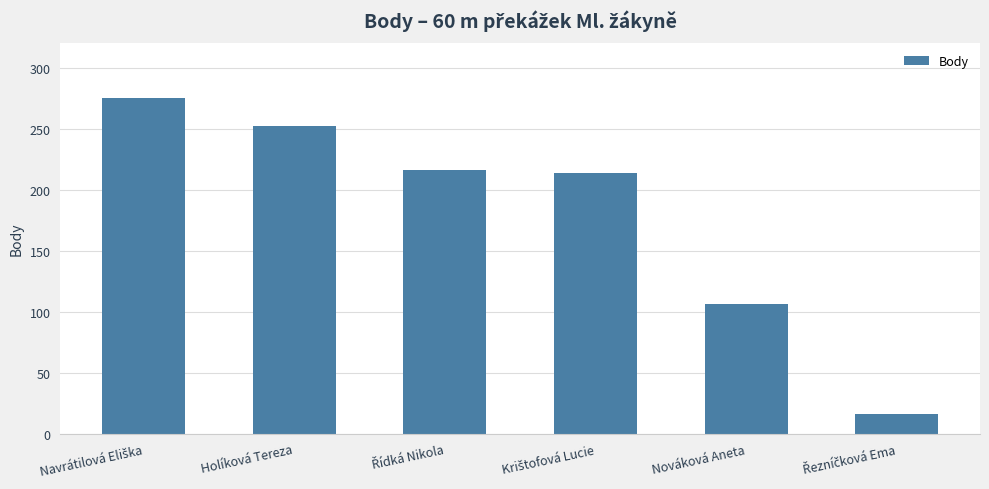

What is the sum of all values?

1079